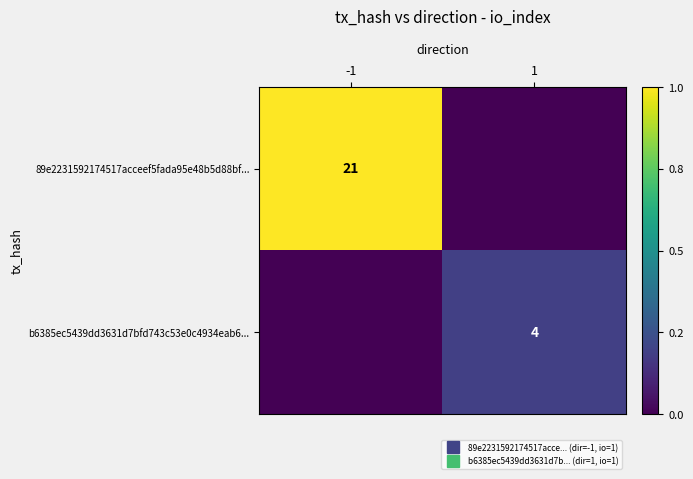

The value of 89e2231592174517acceef5fada95e48b5d88bf... at -1 is 29. True or false?

False